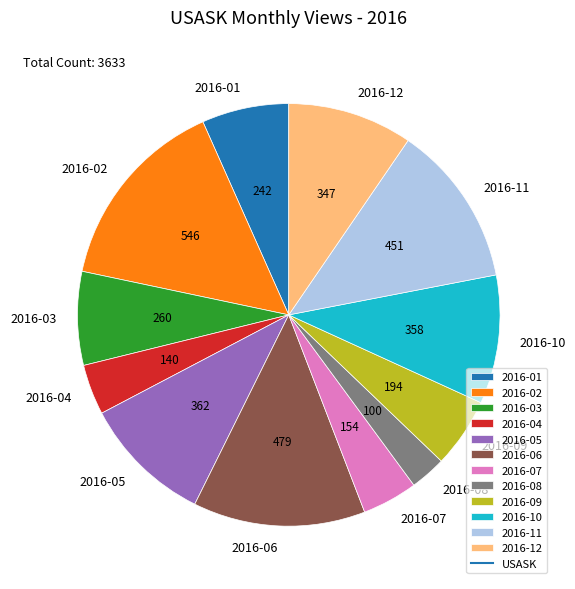

How many segments does this pie chart have?

12